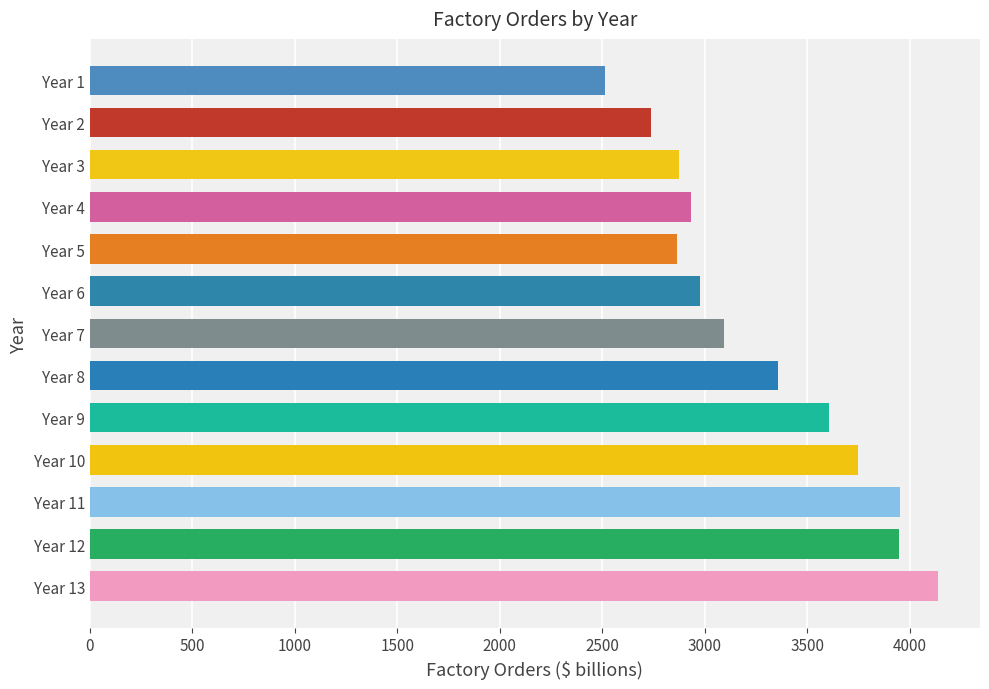

What is the difference between the second highest and minimum values?

1439.3